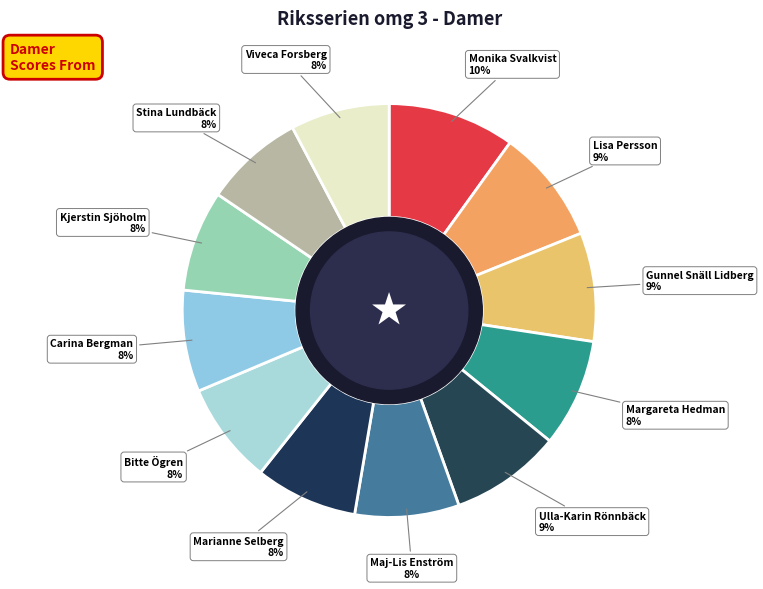

How many segments does this pie chart have?

12